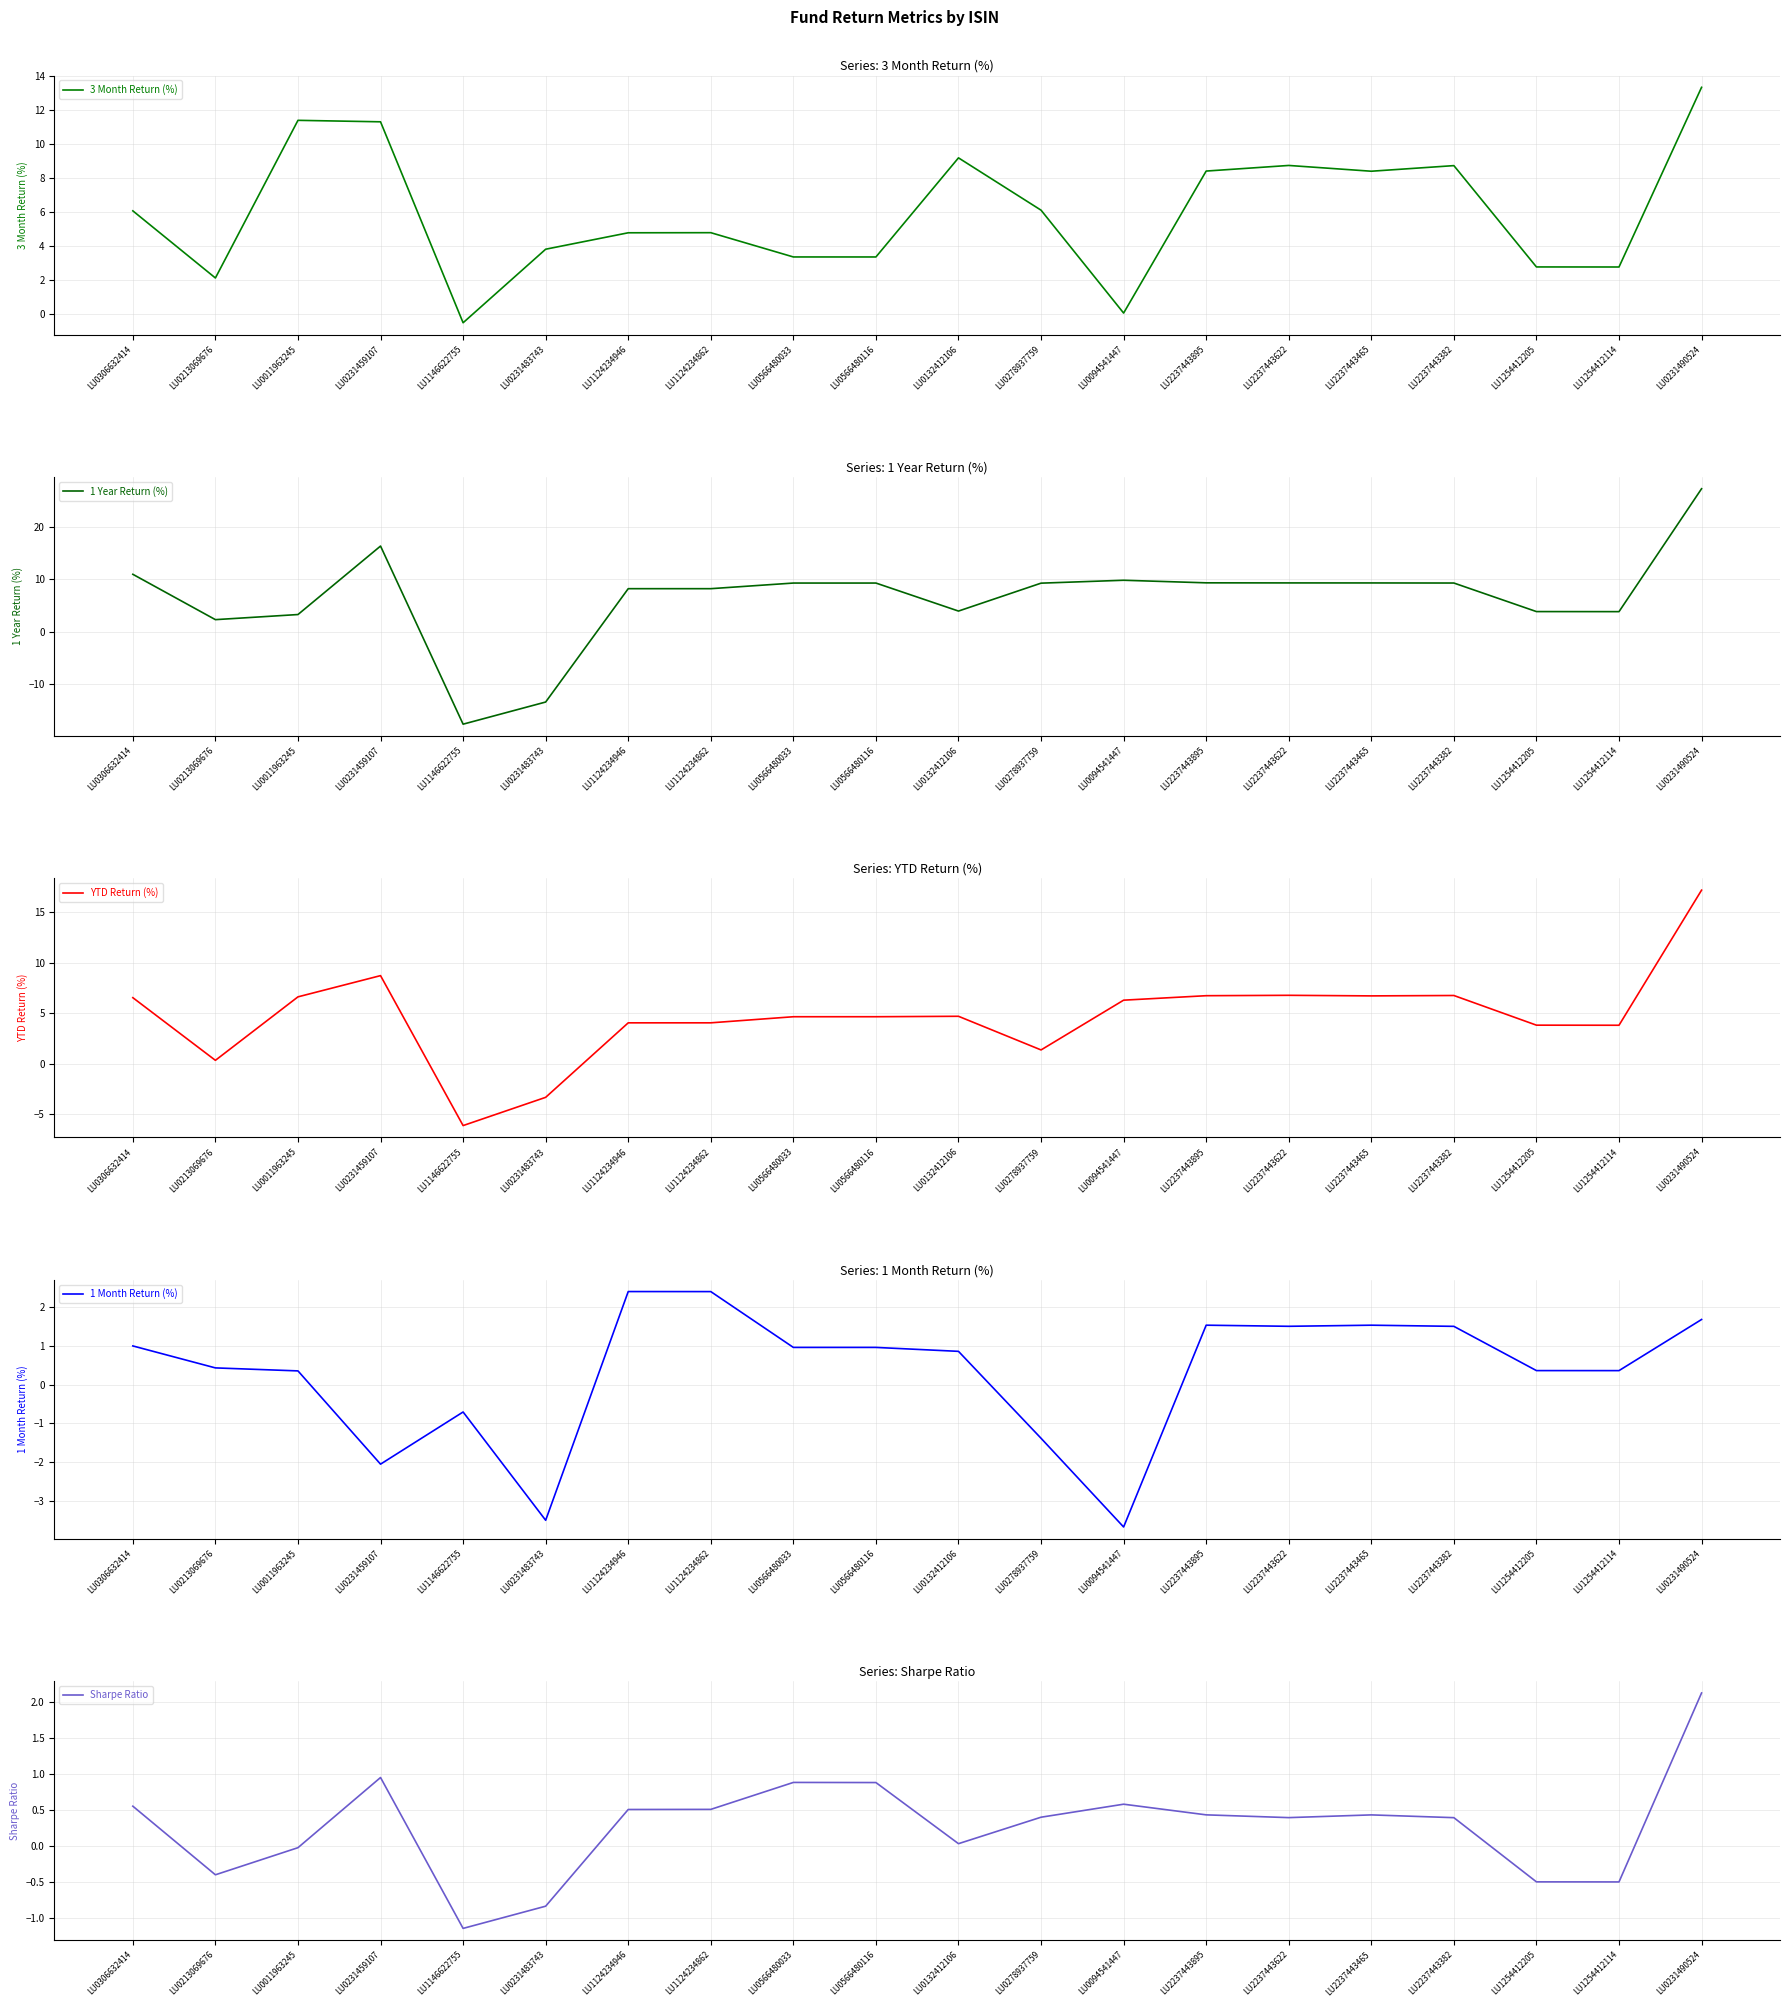

How many lines are shown in the chart?

5